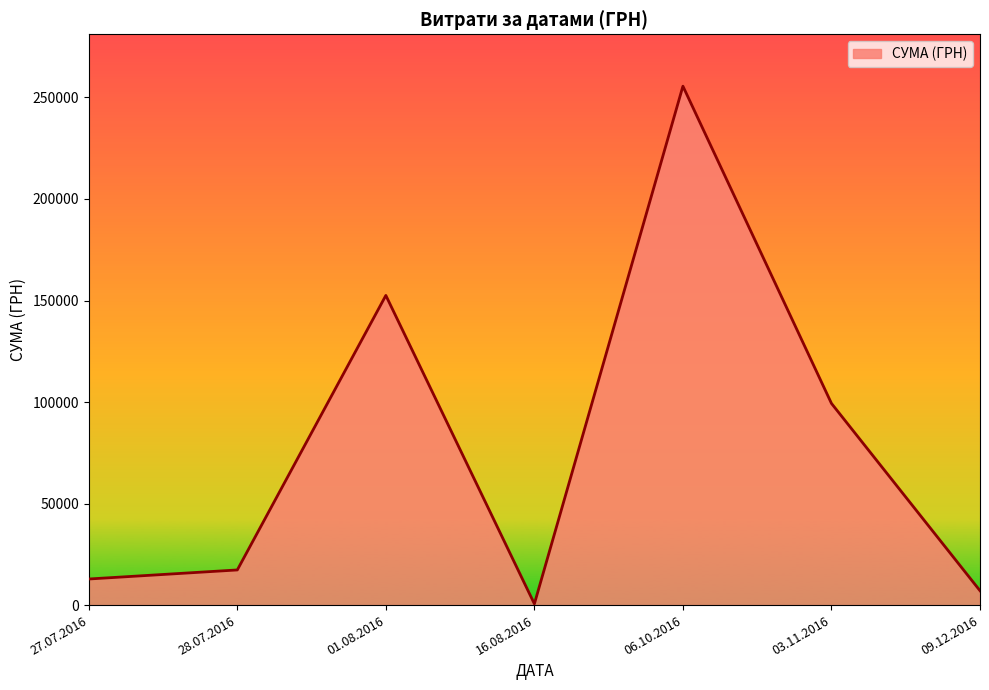

Which category has the lowest value across all series?

16.08.2016